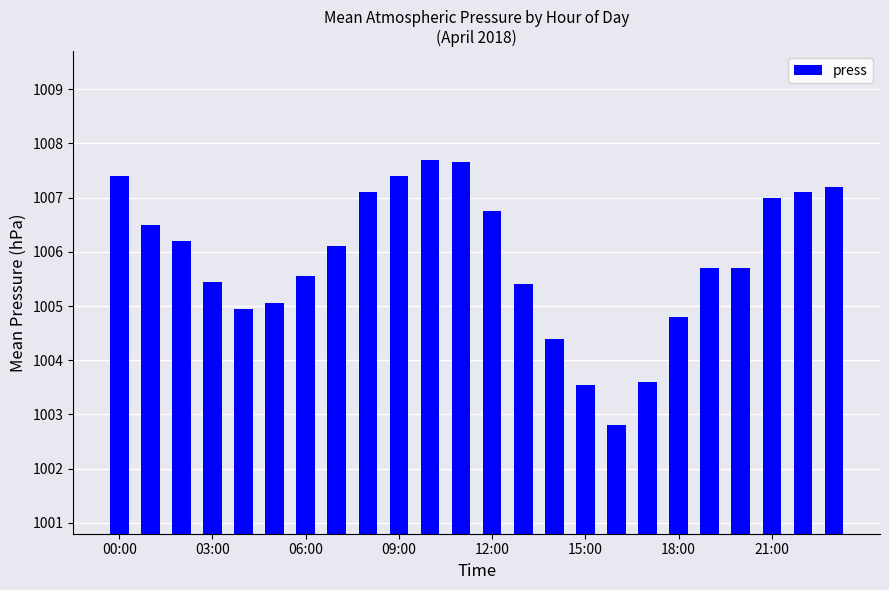

What is the value of the 17th bar from the left?

1002.8